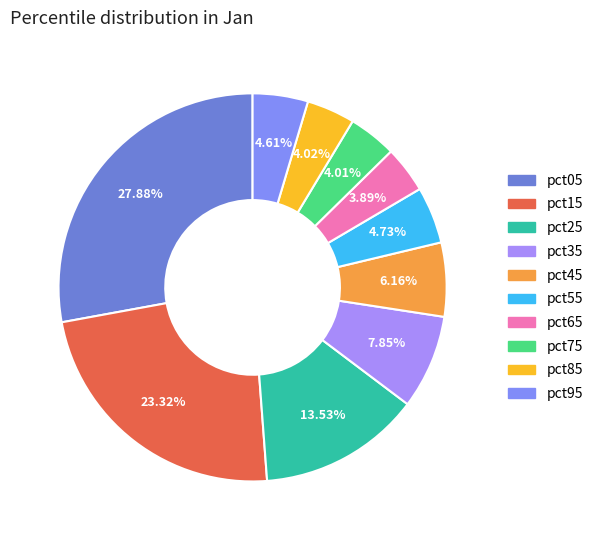

To the nearest percent, what is the difference between the pct35 and pct25 slice percentages?

6%